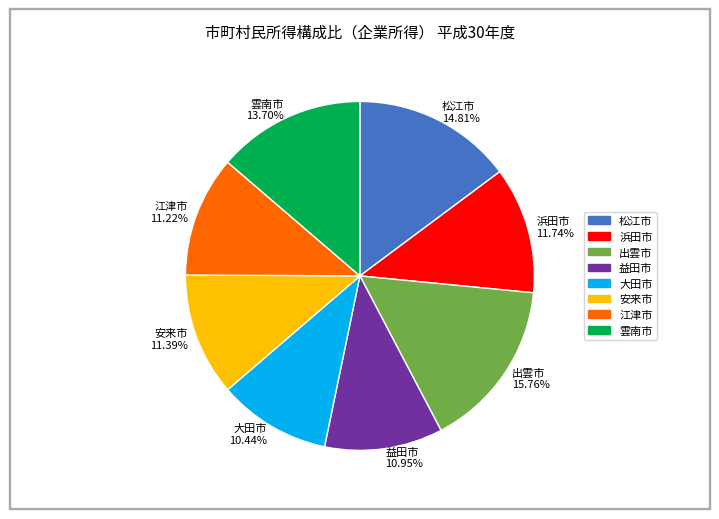

What is the ratio of the value at 雲南市 13.70% to the value at 出雲市 15.76%?

0.9